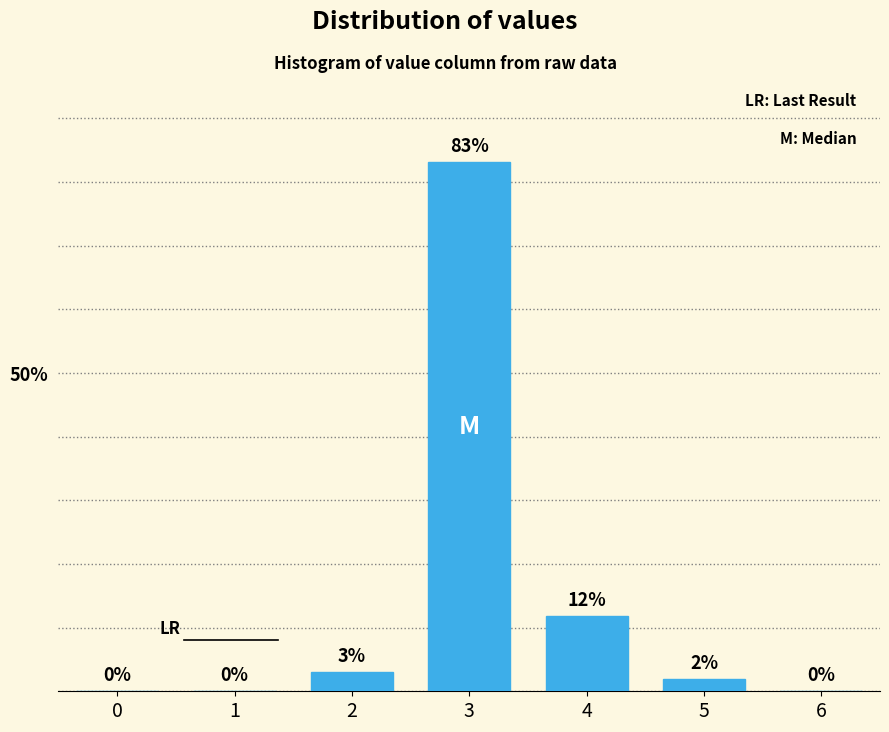

Between 3 and 6, which is larger?

3